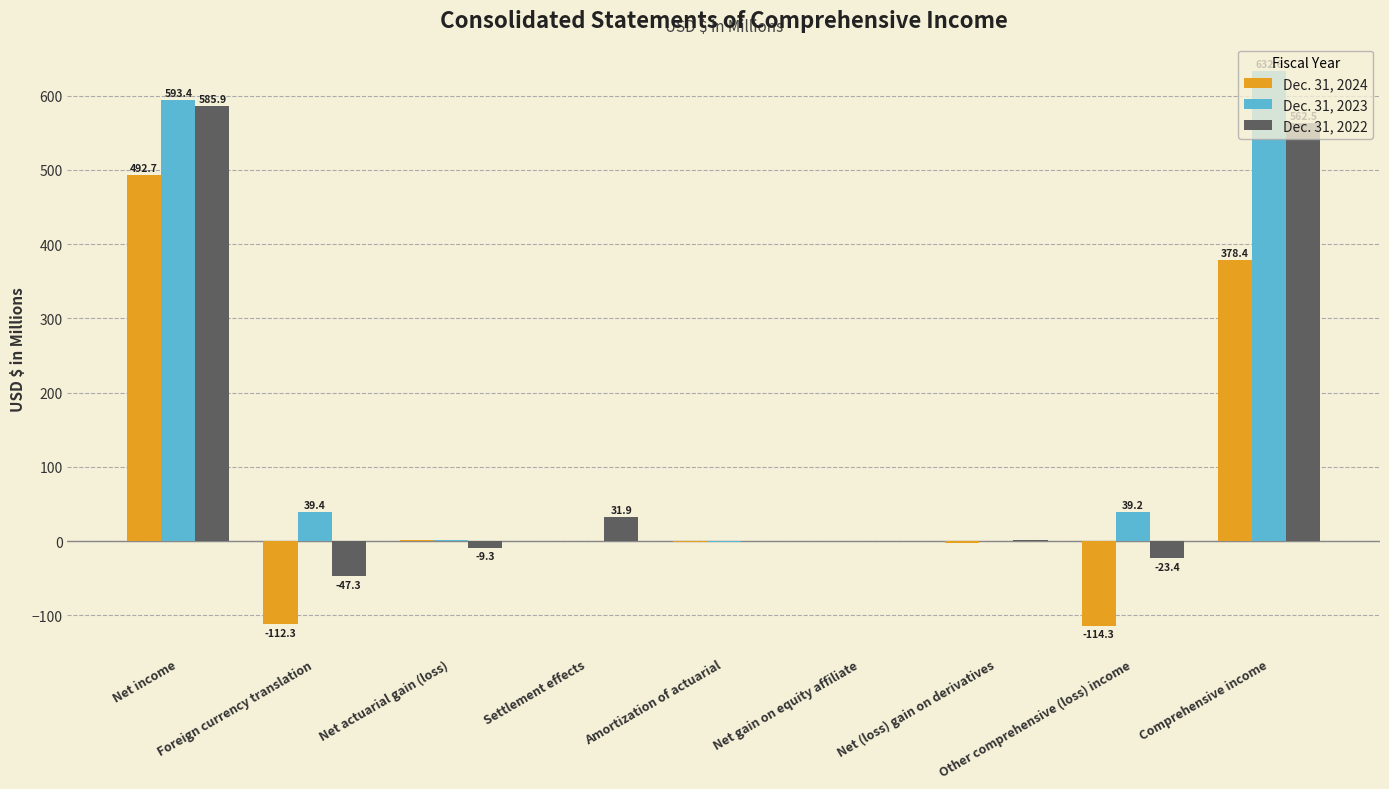

Where does the Dec. 31, 2024 series first go above 0?

Net income